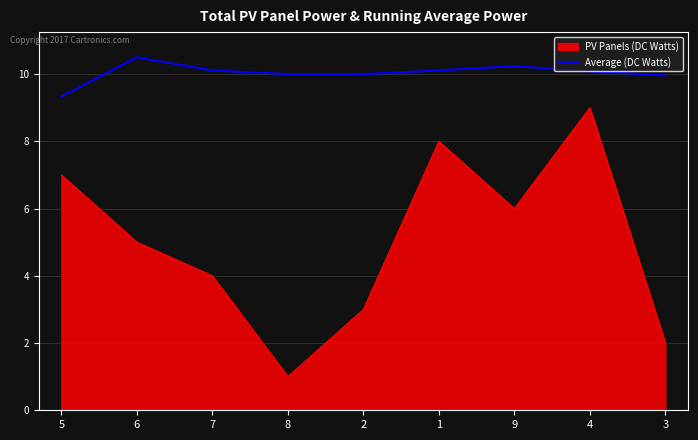

Between 1 and 4, which series saw the biggest shift?

PV Panels (DC Watts)